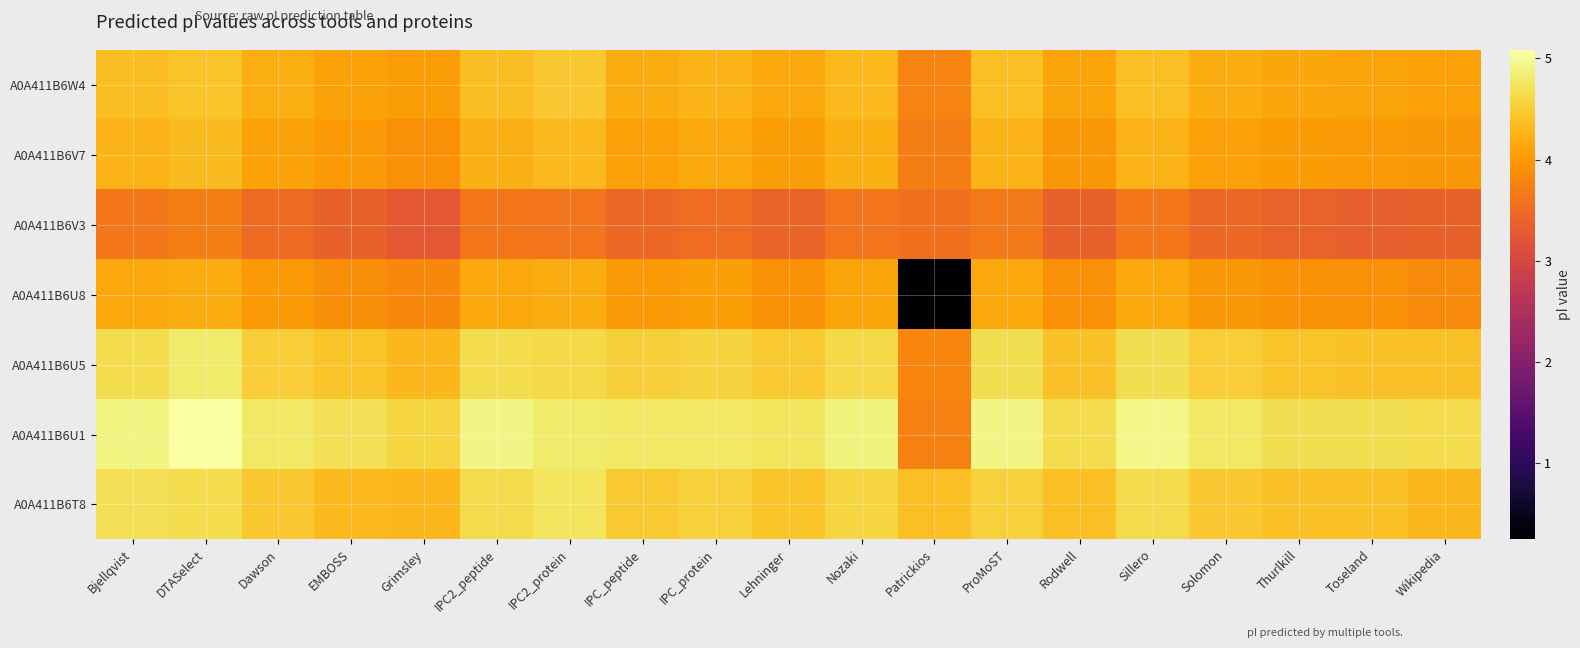

Reading right to left, what are all the values shown in this chart?

A0A411B6T8: Wikipedia=4.3	Toseland=4.4	Thurlkill=4.4	Solomon=4.5	Sillero=4.6	Rodwell=4.4	ProMoST=4.5	Patrickios=4.4	Nozaki=4.6	Lehninger=4.4	IPC_protein=4.5	IPC_peptide=4.5	IPC2_protein=4.7	IPC2_peptide=4.6	Grimsley=4.3	EMBOSS=4.3	Dawson=4.5	DTASelect=4.7	Bjellqvist=4.7
A0A411B6U1: Wikipedia=4.7	Toseland=4.7	Thurlkill=4.7	Solomon=4.8	Sillero=4.9	Rodwell=4.7	ProMoST=4.9	Patrickios=3.8	Nozaki=4.9	Lehninger=4.7	IPC_protein=4.8	IPC_peptide=4.8	IPC2_protein=4.8	IPC2_peptide=4.9	Grimsley=4.6	EMBOSS=4.7	Dawson=4.8	DTASelect=5.1	Bjellqvist=4.9
A0A411B6U5: Wikipedia=4.4	Toseland=4.4	Thurlkill=4.4	Solomon=4.5	Sillero=4.7	Rodwell=4.4	ProMoST=4.7	Patrickios=3.8	Nozaki=4.6	Lehninger=4.5	IPC_protein=4.6	IPC_peptide=4.5	IPC2_protein=4.6	IPC2_peptide=4.7	Grimsley=4.3	EMBOSS=4.4	Dawson=4.5	DTASelect=4.8	Bjellqvist=4.7
A0A411B6U8: Wikipedia=3.8	Toseland=3.9	Thurlkill=3.9	Solomon=4.0	Sillero=4.2	Rodwell=3.9	ProMoST=4.2	Patrickios=0.2	Nozaki=4.1	Lehninger=3.9	IPC_protein=4.0	IPC_peptide=4.0	IPC2_protein=4.2	IPC2_peptide=4.2	Grimsley=3.8	EMBOSS=3.9	Dawson=4.0	DTASelect=4.2	Bjellqvist=4.1
A0A411B6V3: Wikipedia=3.4	Toseland=3.4	Thurlkill=3.4	Solomon=3.5	Sillero=3.6	Rodwell=3.4	ProMoST=3.7	Patrickios=3.6	Nozaki=3.6	Lehninger=3.4	IPC_protein=3.5	IPC_peptide=3.5	IPC2_protein=3.6	IPC2_peptide=3.6	Grimsley=3.3	EMBOSS=3.4	Dawson=3.5	DTASelect=3.7	Bjellqvist=3.6
A0A411B6V7: Wikipedia=4.0	Toseland=4.0	Thurlkill=4.0	Solomon=4.1	Sillero=4.3	Rodwell=4.0	ProMoST=4.3	Patrickios=3.7	Nozaki=4.2	Lehninger=4.0	IPC_protein=4.1	IPC_peptide=4.1	IPC2_protein=4.3	IPC2_peptide=4.2	Grimsley=3.9	EMBOSS=4.0	Dawson=4.1	DTASelect=4.3	Bjellqvist=4.3
A0A411B6W4: Wikipedia=4.1	Toseland=4.1	Thurlkill=4.1	Solomon=4.2	Sillero=4.4	Rodwell=4.1	ProMoST=4.4	Patrickios=3.8	Nozaki=4.3	Lehninger=4.1	IPC_protein=4.3	IPC_peptide=4.2	IPC2_protein=4.5	IPC2_peptide=4.4	Grimsley=4.0	EMBOSS=4.1	Dawson=4.2	DTASelect=4.4	Bjellqvist=4.4